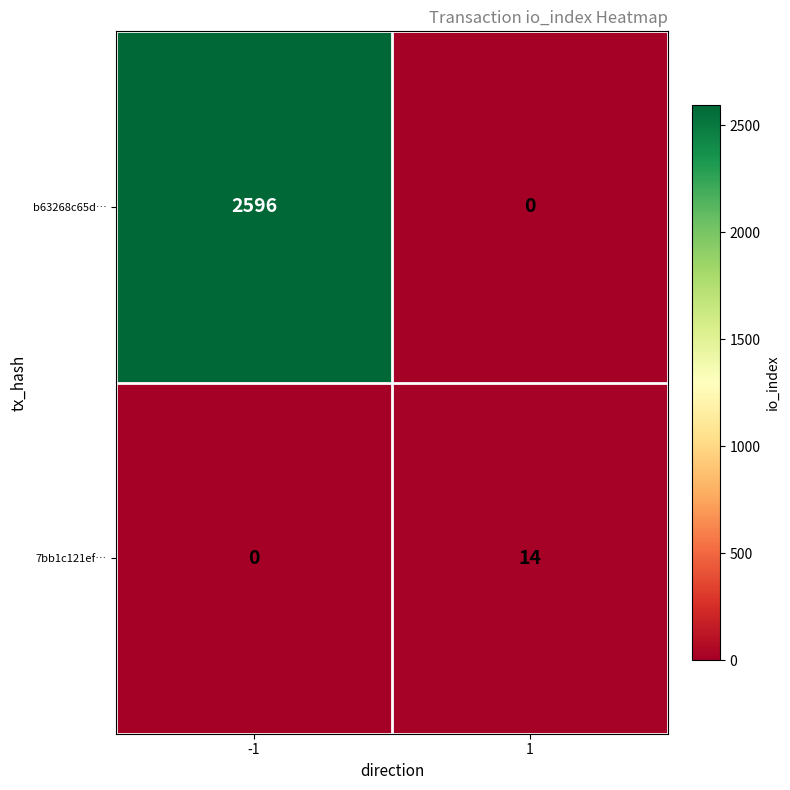

List the series in order of their overall mean, lowest first.

7bb1c121ef…, b63268c65d…